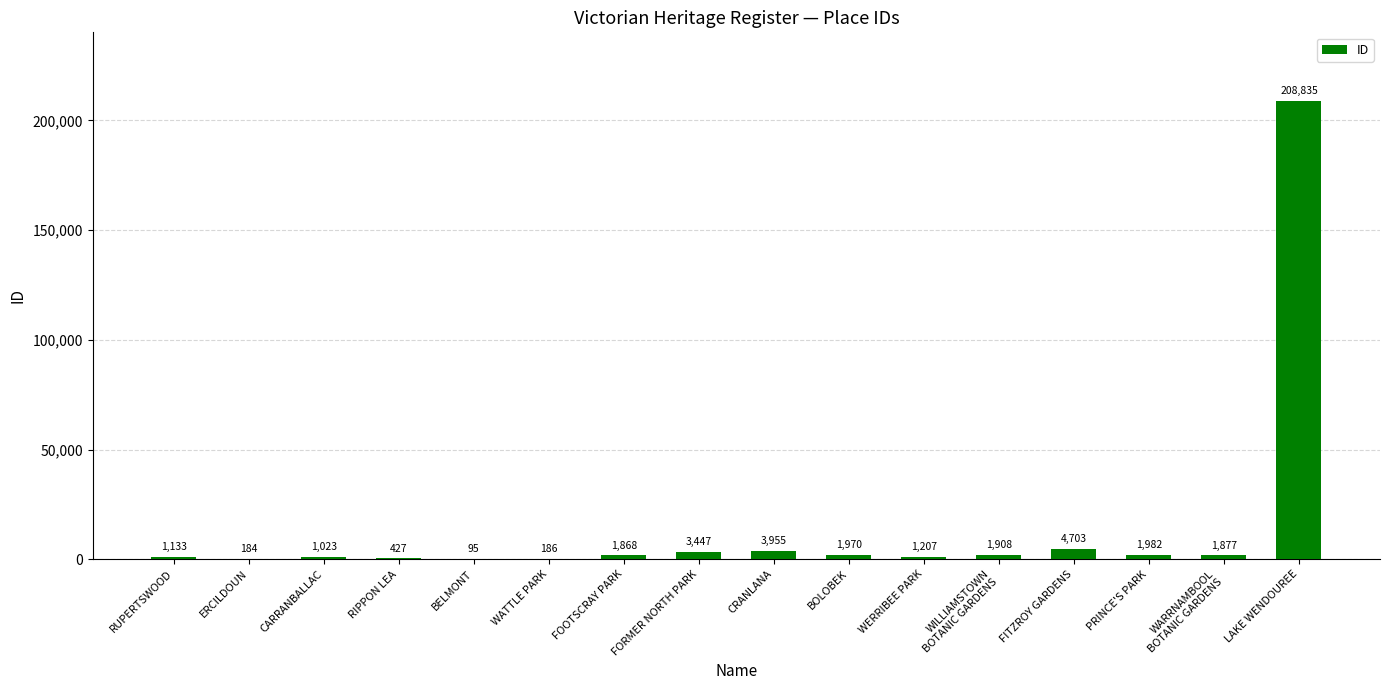

Reading left to right, what are all the values shown in this chart?

RUPERTSWOOD=1133	ERCILDOUN=184	CARRANBALLAC=1023	RIPPON LEA=427	BELMONT=95	WATTLE PARK=186	FOOTSCRAY PARK=1868	FORMER NORTH PARK=3447	CRANLANA=3955	BOLOBEK=1970	WERRIBEE PARK=1207	WILLIAMSTOWN
BOTANIC GARDENS=1908	FITZROY GARDENS=4703	PRINCE'S PARK=1982	WARRNAMBOOL
BOTANIC GARDENS=1877	LAKE WENDOUREE=208835